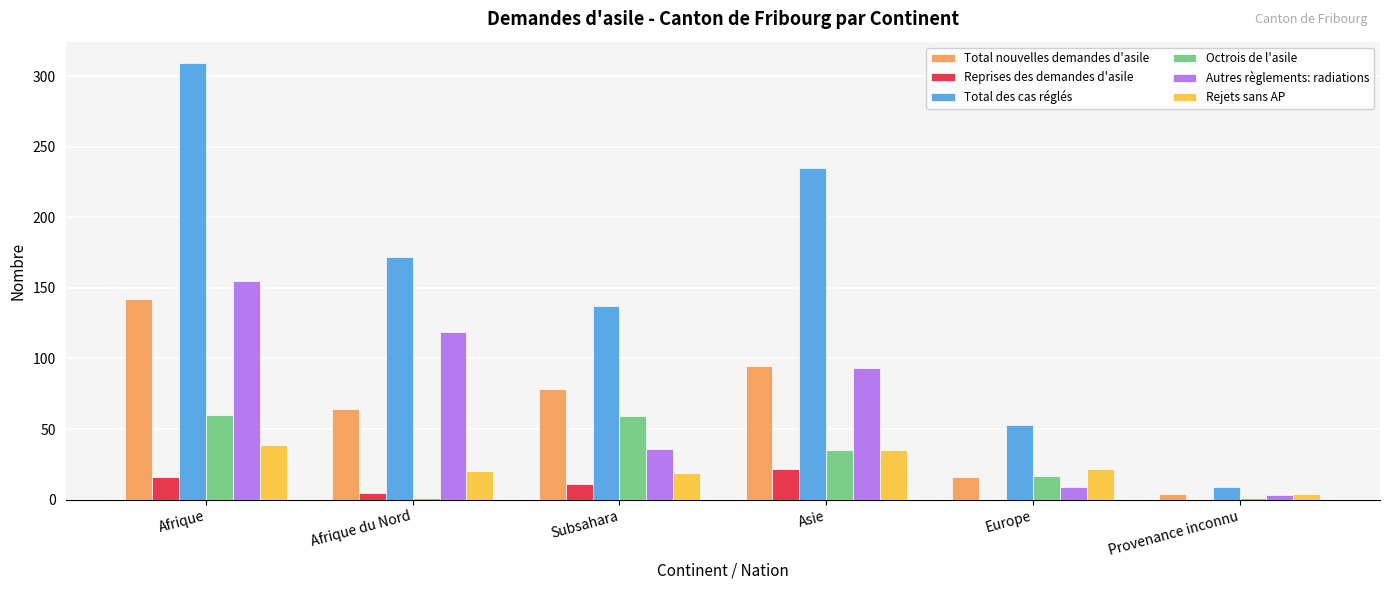

What is the sum of all Autres règlements: radiations values?

415